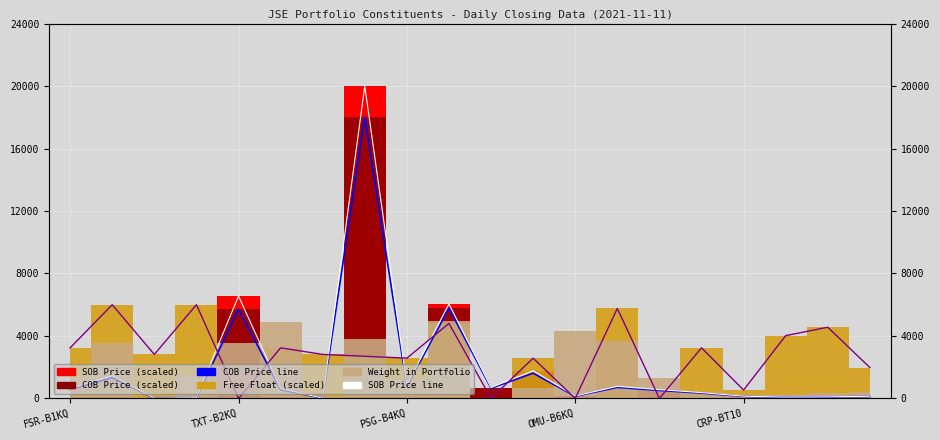

How many lines are shown in the chart?

3